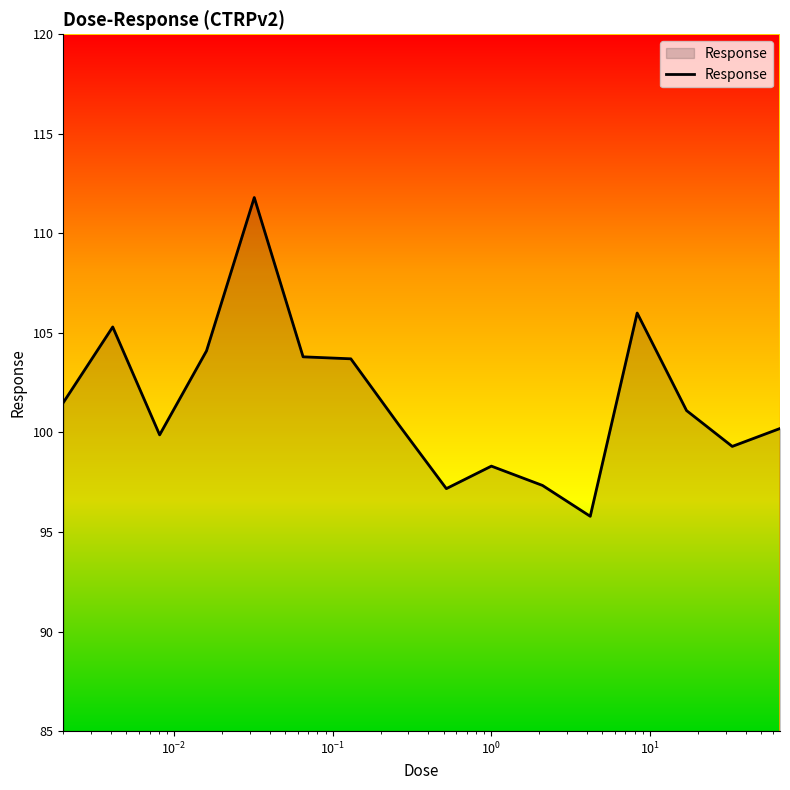

Does the chart display data point markers on the line(s)?

No